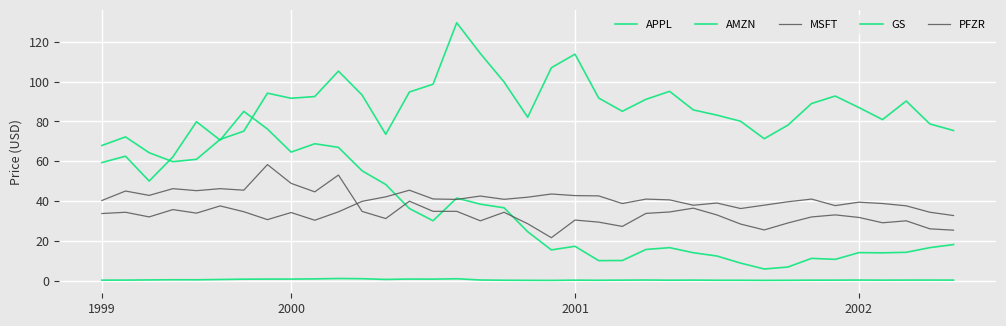

What is the value of the AMZN point at the 24th from the left?

15.8